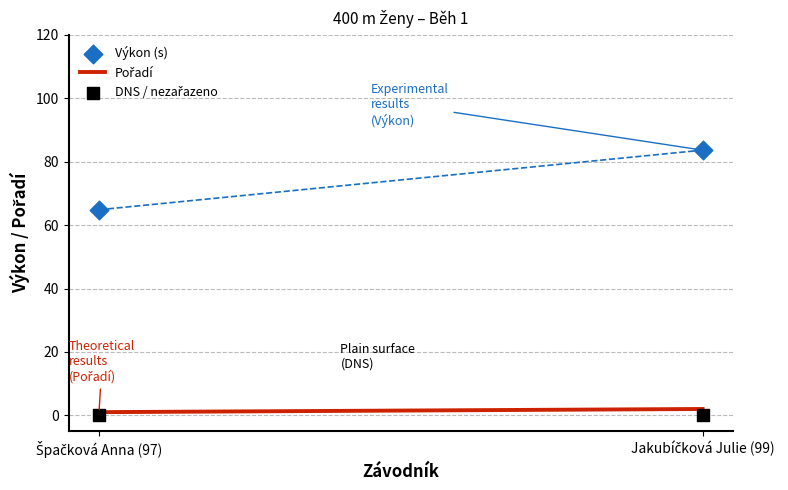

Which series has the largest total across all categories?

Výkon